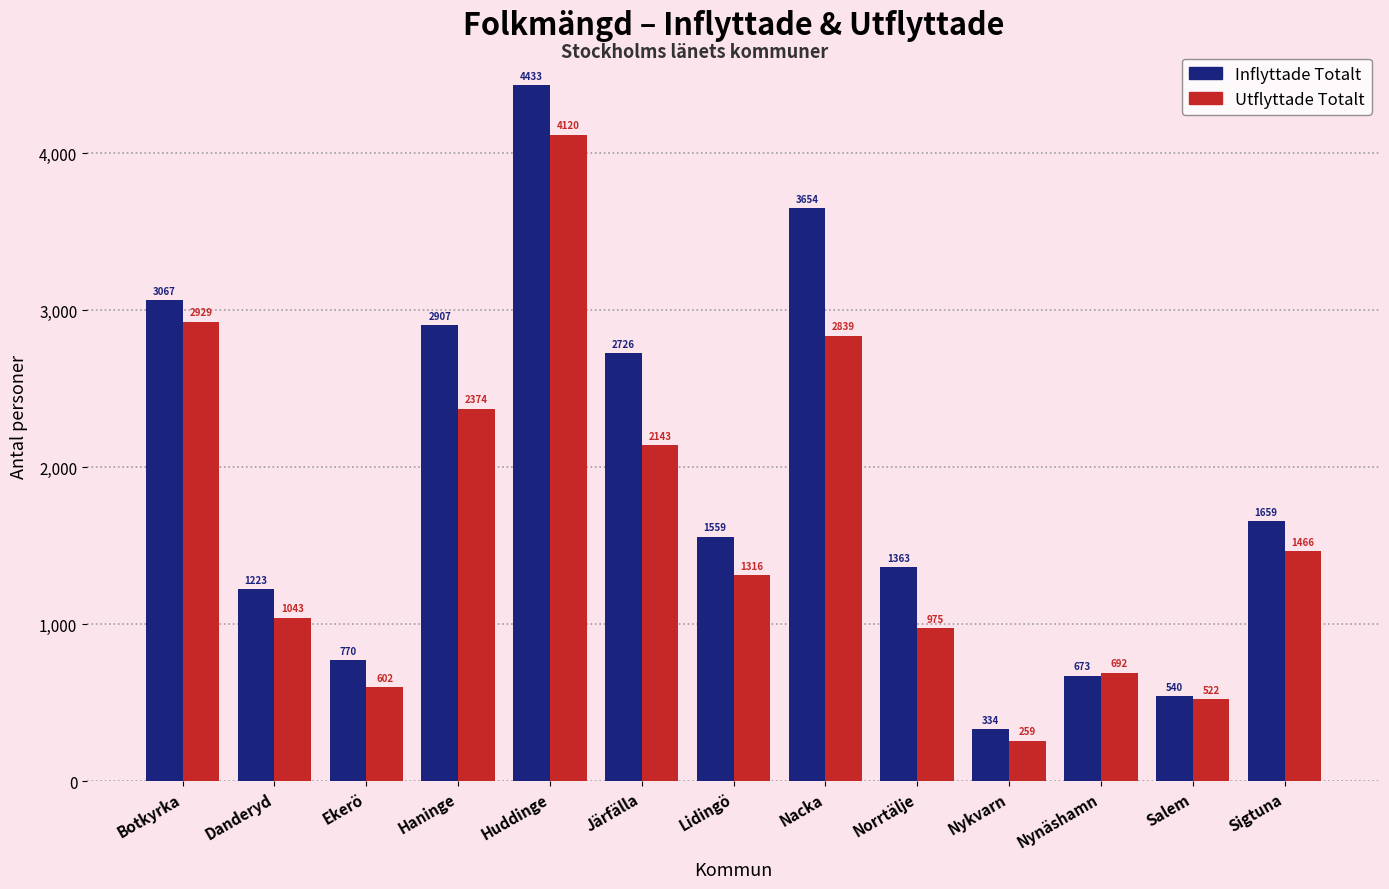

What is the label of the 6th bar from the left?

Järfälla